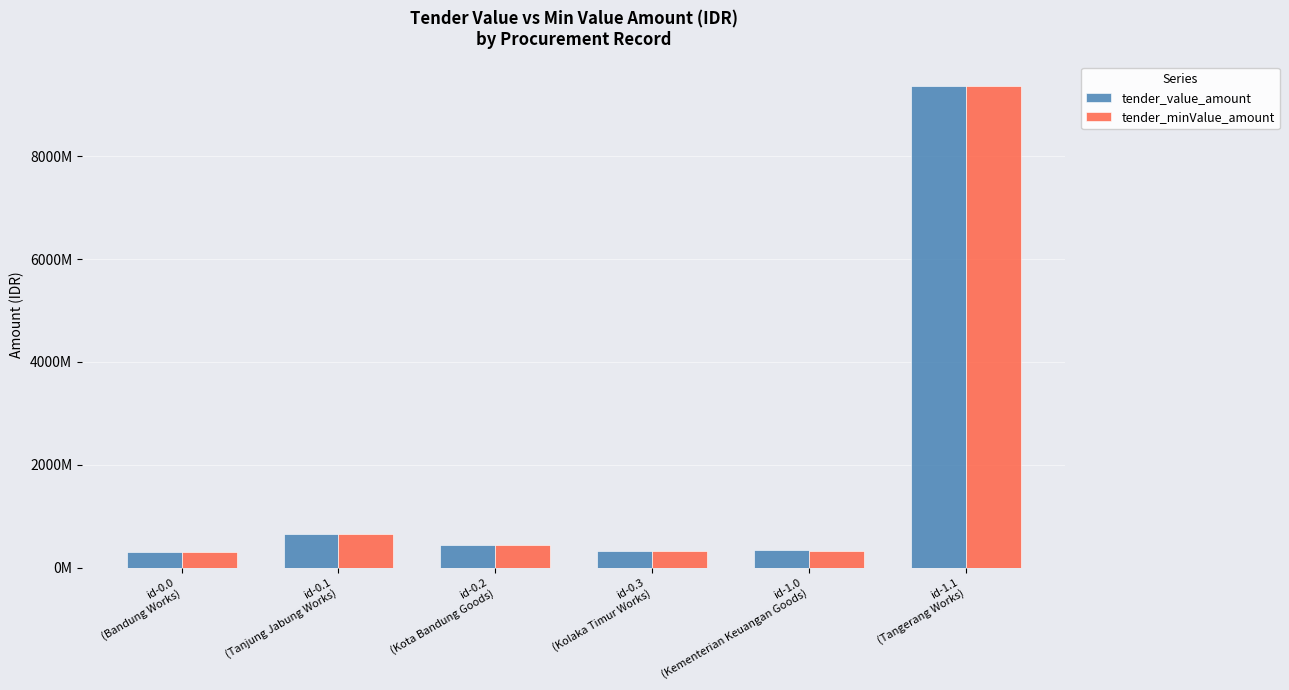

The value of tender_minValue_amount at id-1.0
(Kementerian Keuangan Goods) is 332886900. True or false?

True